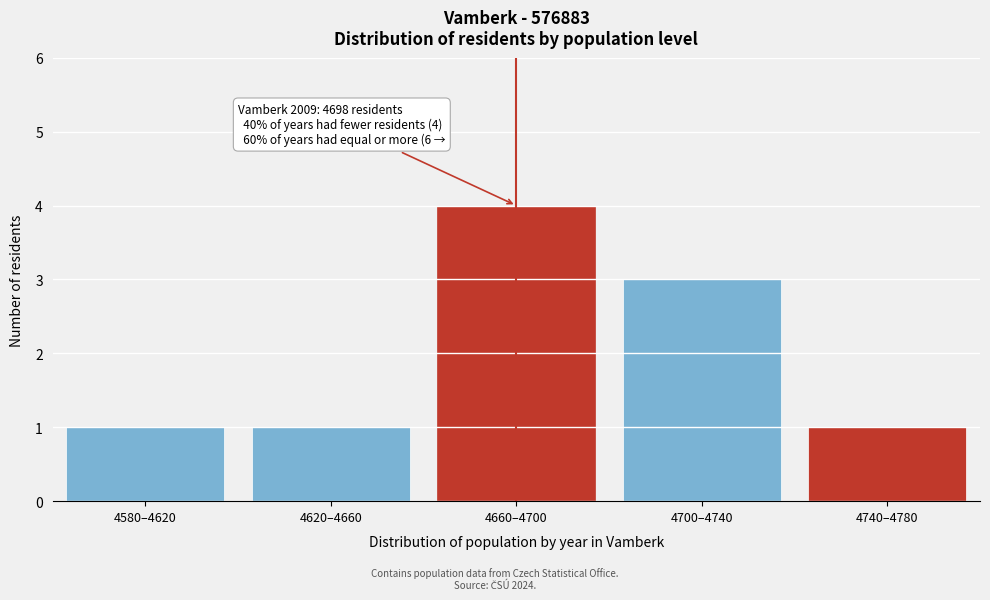

Reading left to right, transcribe all the data shown in this chart.

4580–4620=1	4620–4660=1	4660–4700=4	4700–4740=3	4740–4780=1